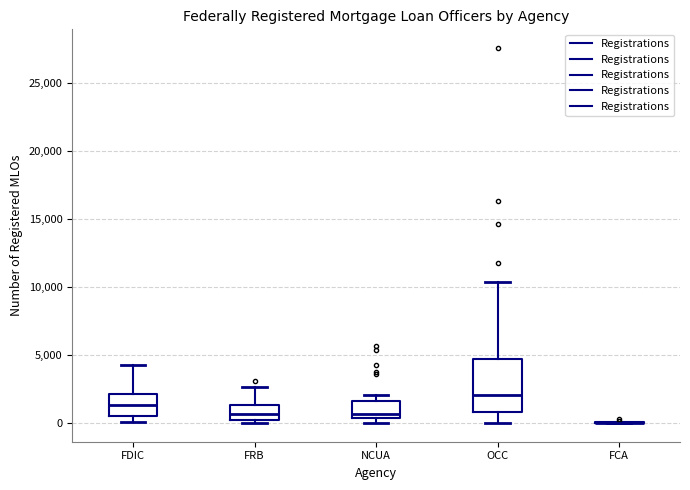

Reading left to right, transcribe this box plot: for each box, give where its median line is, the range the box spans, and where its two whiskers end, as read against the y-axis. The values are not printed on the chart, so give them approximately, as read against the axis.

FDIC: median 1500, box 500 to 2000, whiskers 0 to 4000
FRB: median 500, box 0 to 1500, whiskers 0 (just below the box's lower edge) to 2500
NCUA: median 500 (just above the box's lower edge), box 500 to 1500, whiskers 0 to 2000
OCC: median 2000, box 1000 to 4500, whiskers 0 to 10500
FCA: box collapsed to a line at 0, whiskers 0 to 0